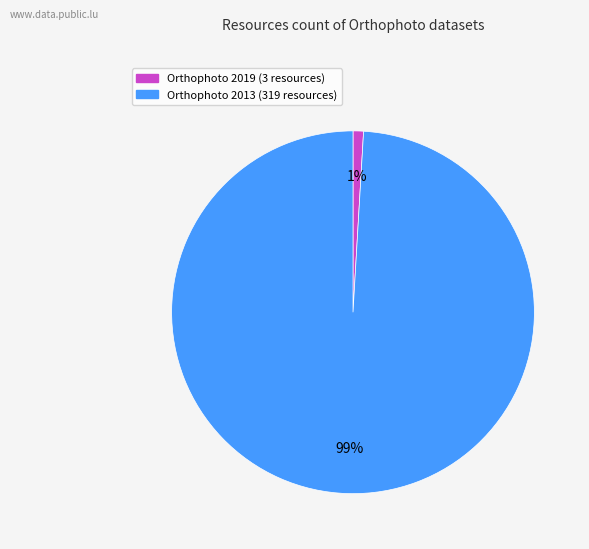

Is Orthophoto 2019 (3 resources) the majority of the pie?

No